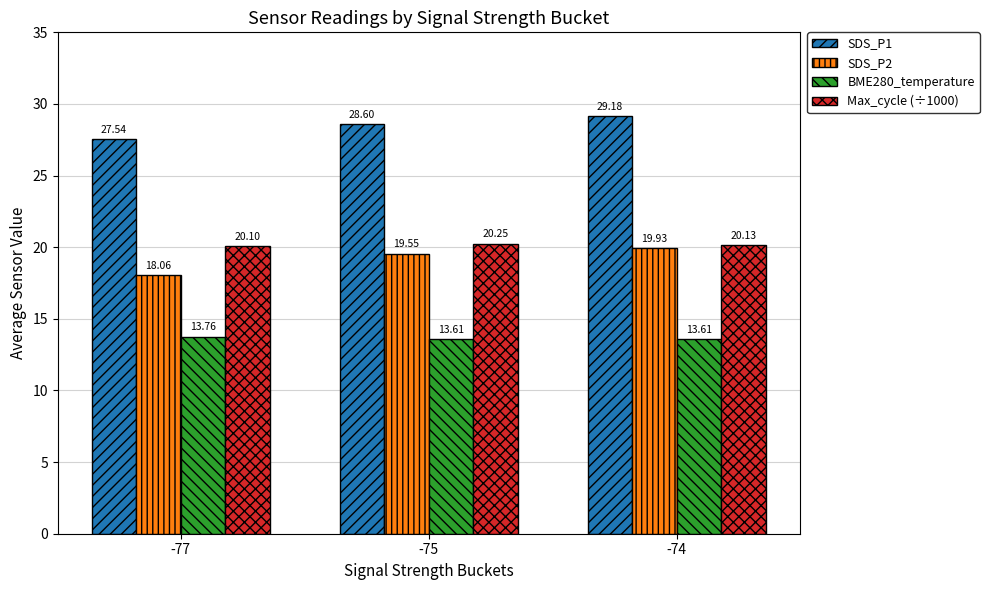

What is the sum of all SDS_P2 values?

57.5